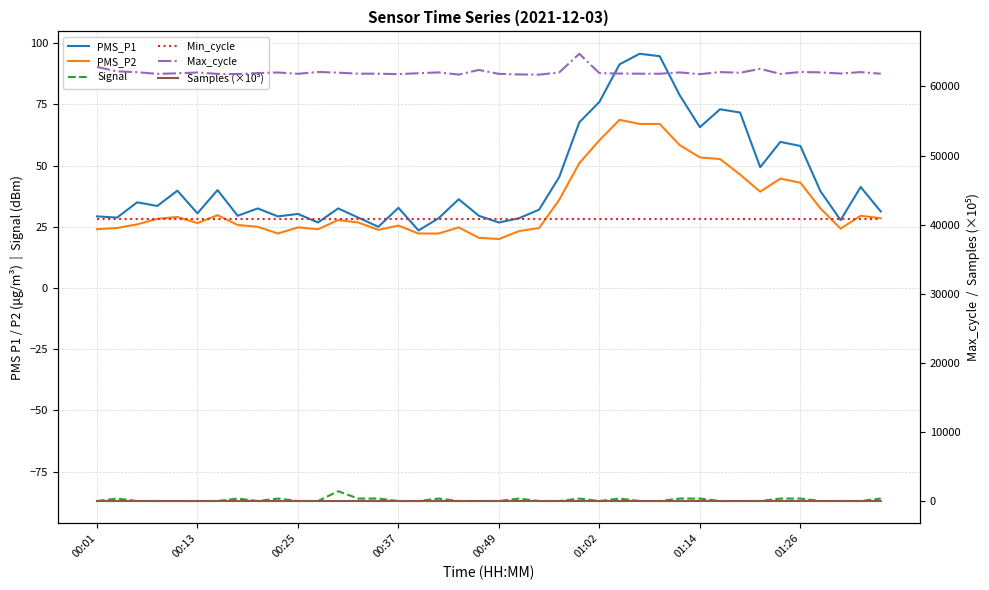

The value of PMS_P2 at 01:26 is 57.6. True or false?

False